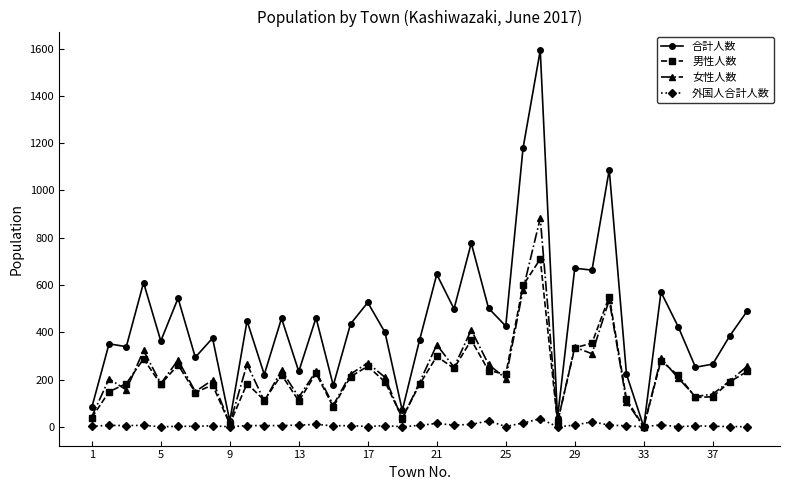

True or false: 外国人合計人数 has more than 0 interior local peaks.

True